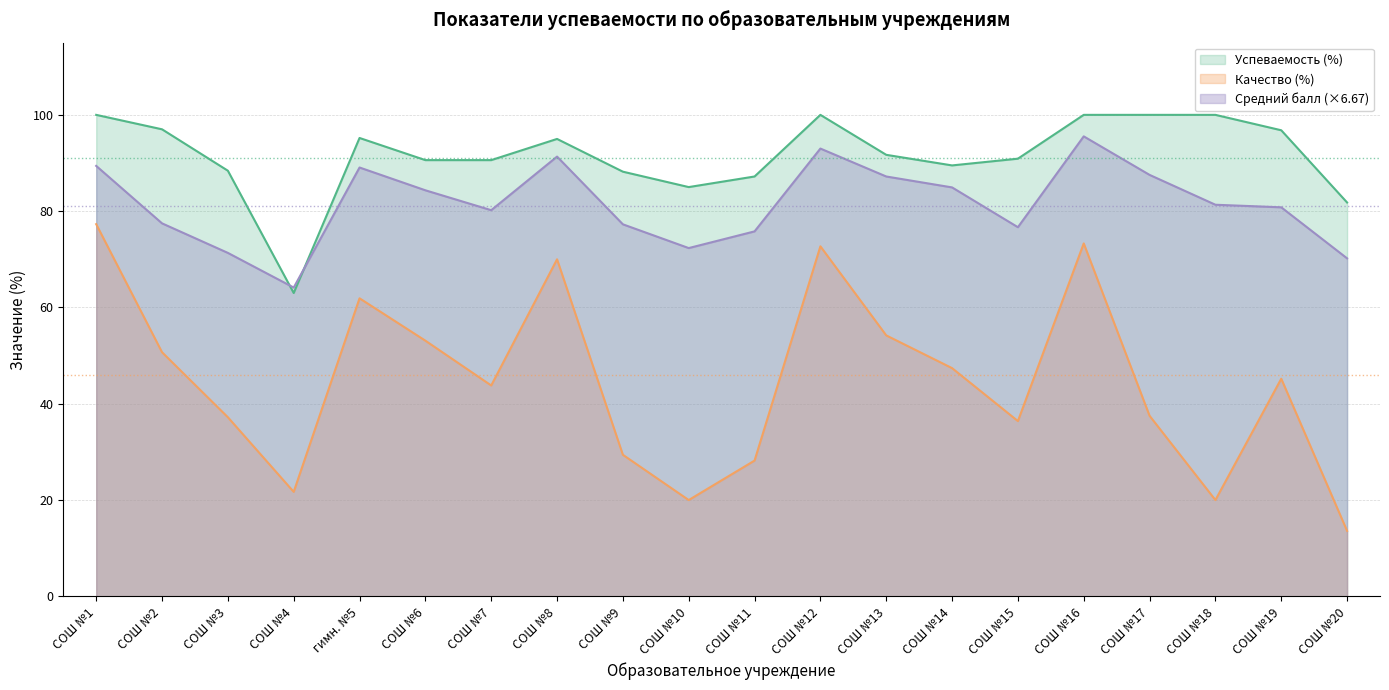

Read the Качество (%) value at СОШ №17.

37.5